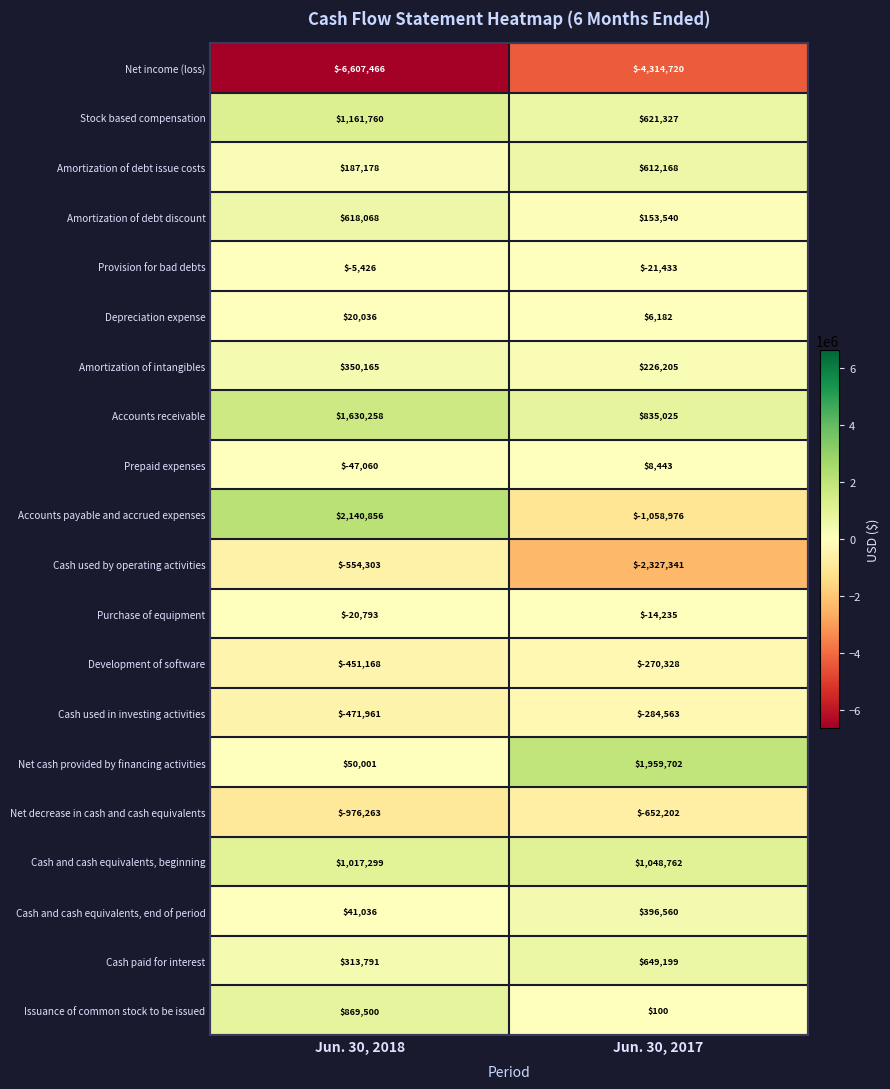

What is the average value of the Stock based compensation series?

891544